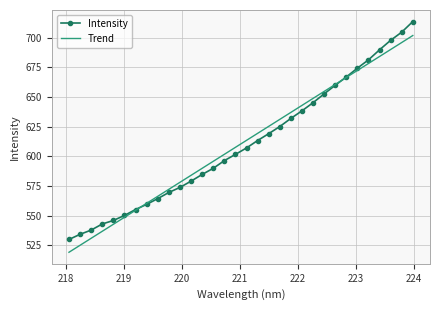

What is the minimum value shown in the chart?

519.3